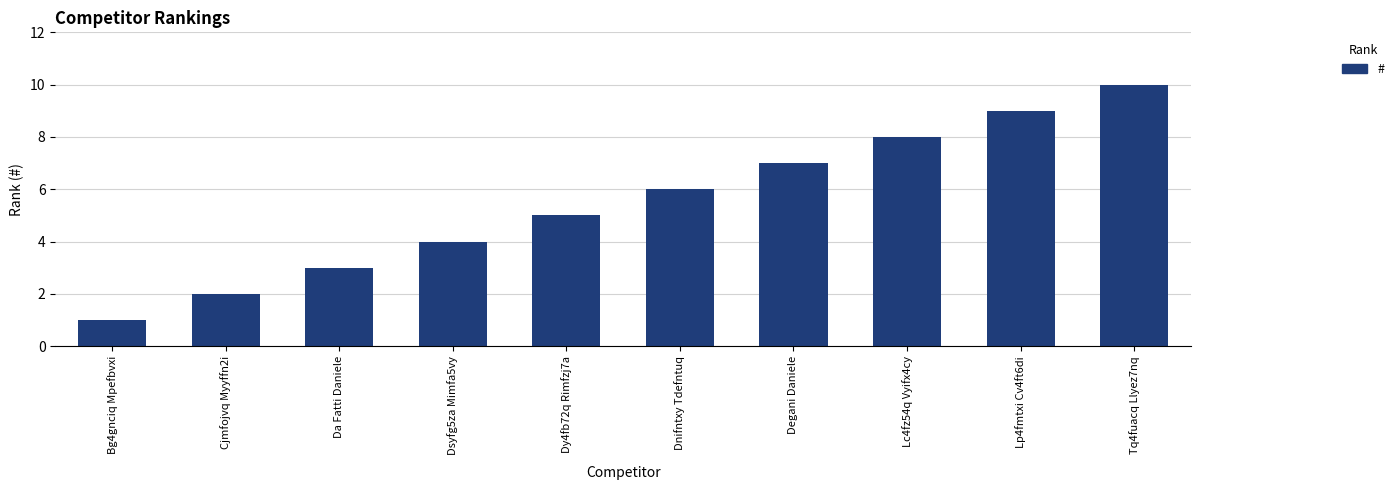

What is the average value?

6